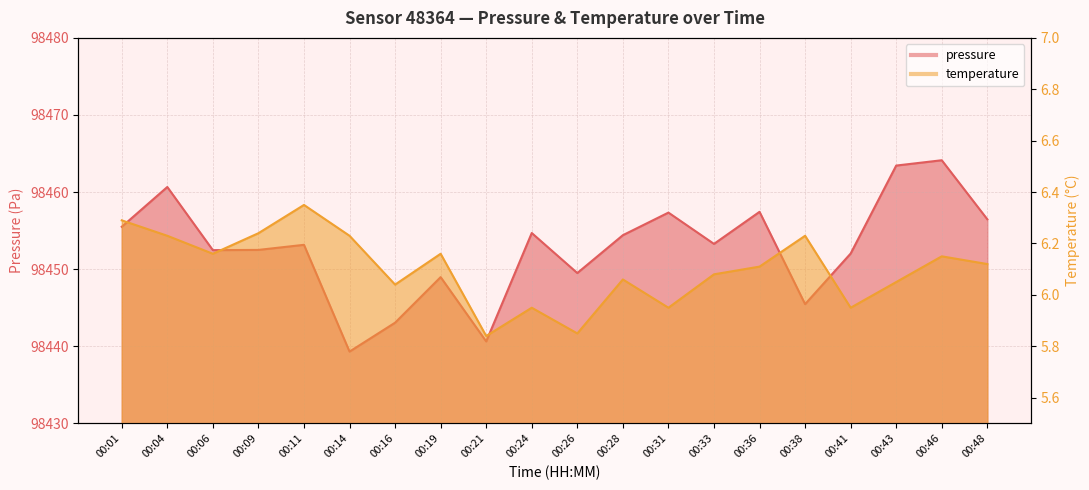

What is the sum of all temperature values?

122.0